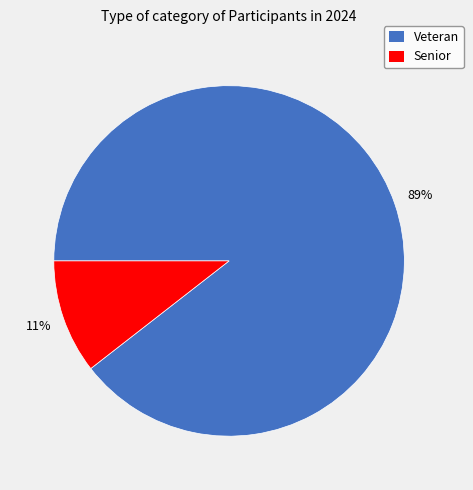

Between Senior and Veteran, which is larger?

Veteran